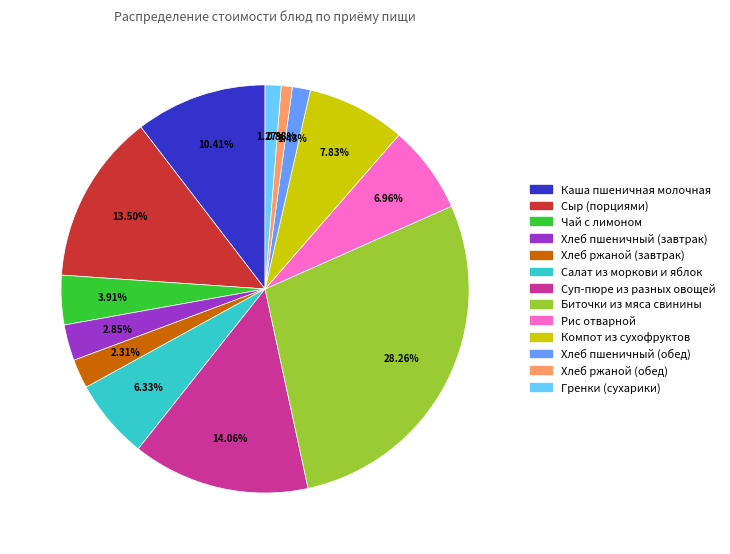

Is it true that Биточки из мяса свинины is 22% of the pie?

False